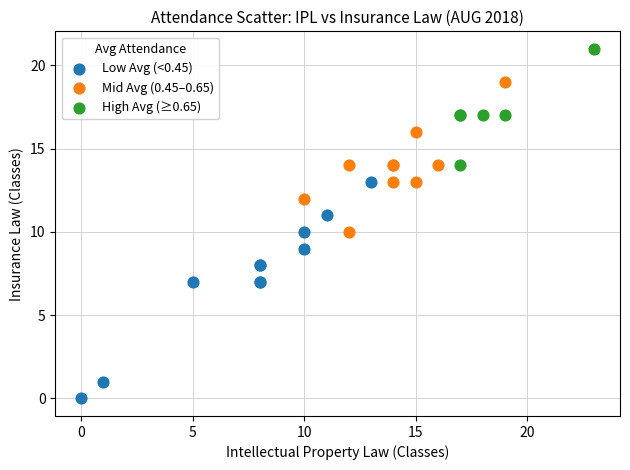

What are all the series names shown in the legend?

Low Avg (<0.45), Mid Avg (0.45–0.65), High Avg (≥0.65)